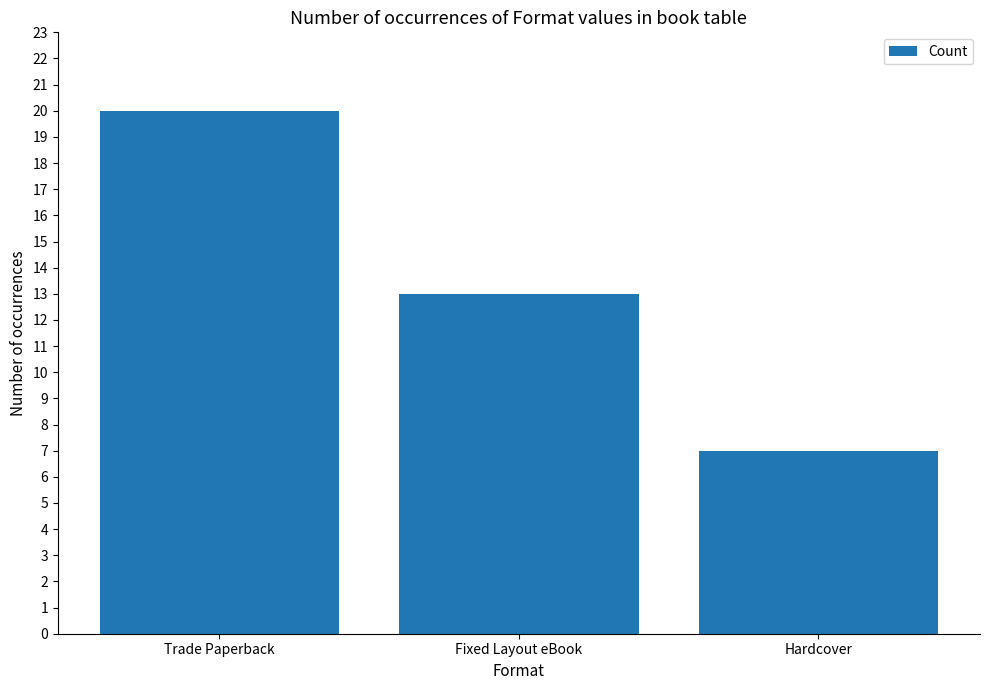

Rank the categories by value from lowest to highest.

Hardcover, Fixed Layout eBook, Trade Paperback